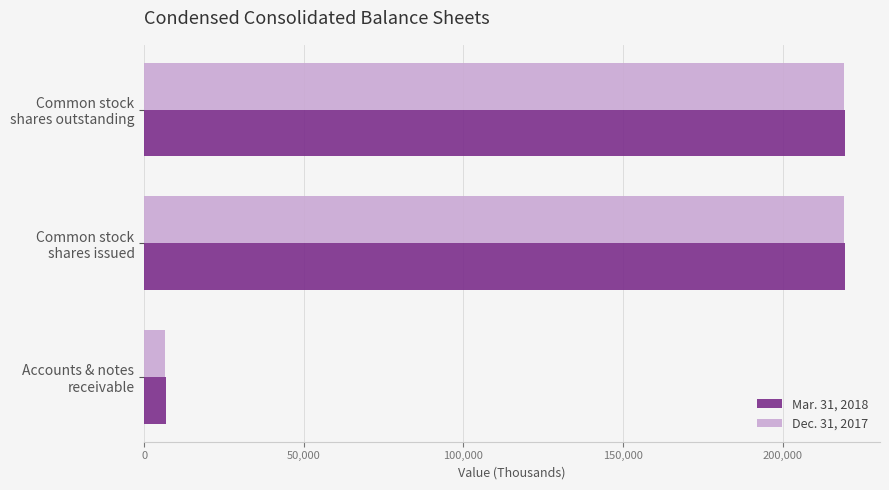

Which series has the largest range (max minus min)?

Mar. 31, 2018